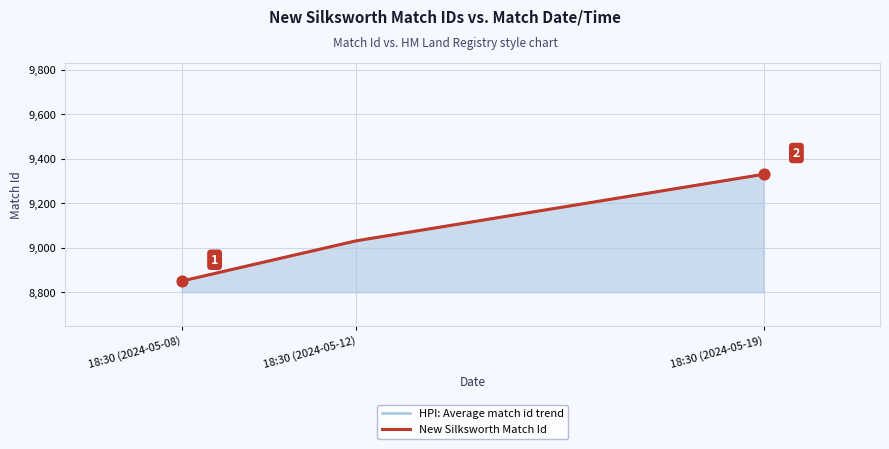

What are all the series names shown in the legend?

HPI: Average match id trend, New Silksworth Match Id